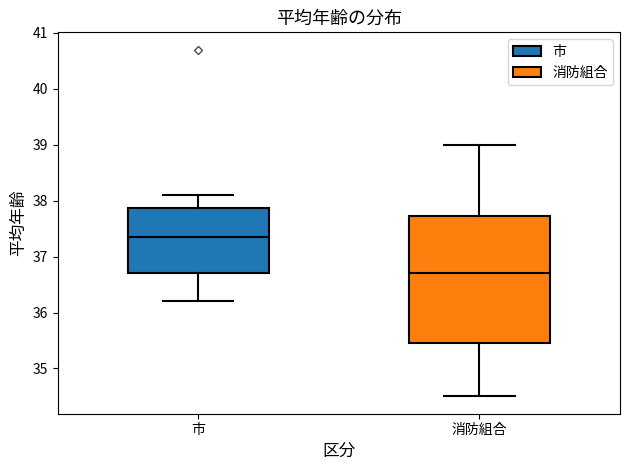

Reading left to right, transcribe this box plot: for each box, give where its median line is, the range the box spans, and where its two whiskers end, as read against the y-axis. The values are not printed on the chart, so give them approximately, as read against the axis.

市: median 37.4, box 36.7 to 37.9, whiskers 36.2 to 38.1
消防組合: median 36.7, box 35.5 to 37.7, whiskers 34.5 to 39.0